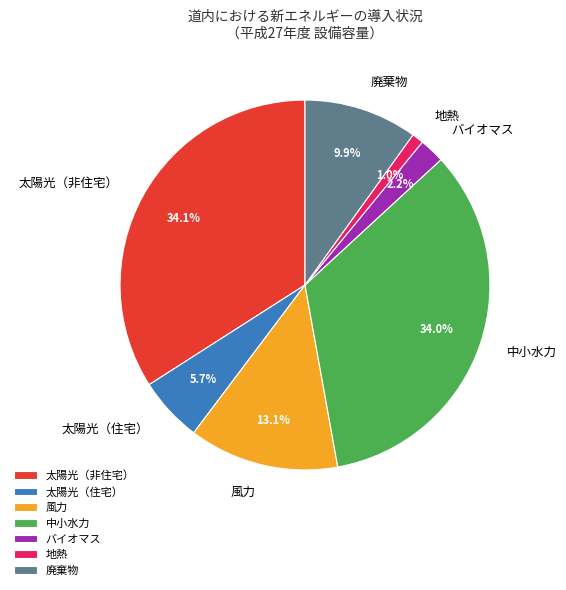

What percentage do 太陽光（住宅） and 地熱 together represent?

6.7%